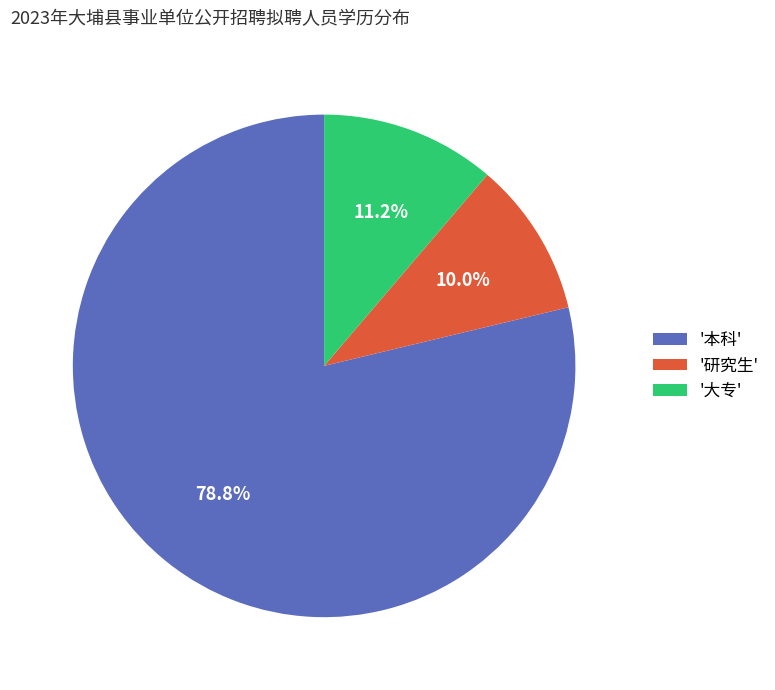

Count the number of slices in the pie.

3